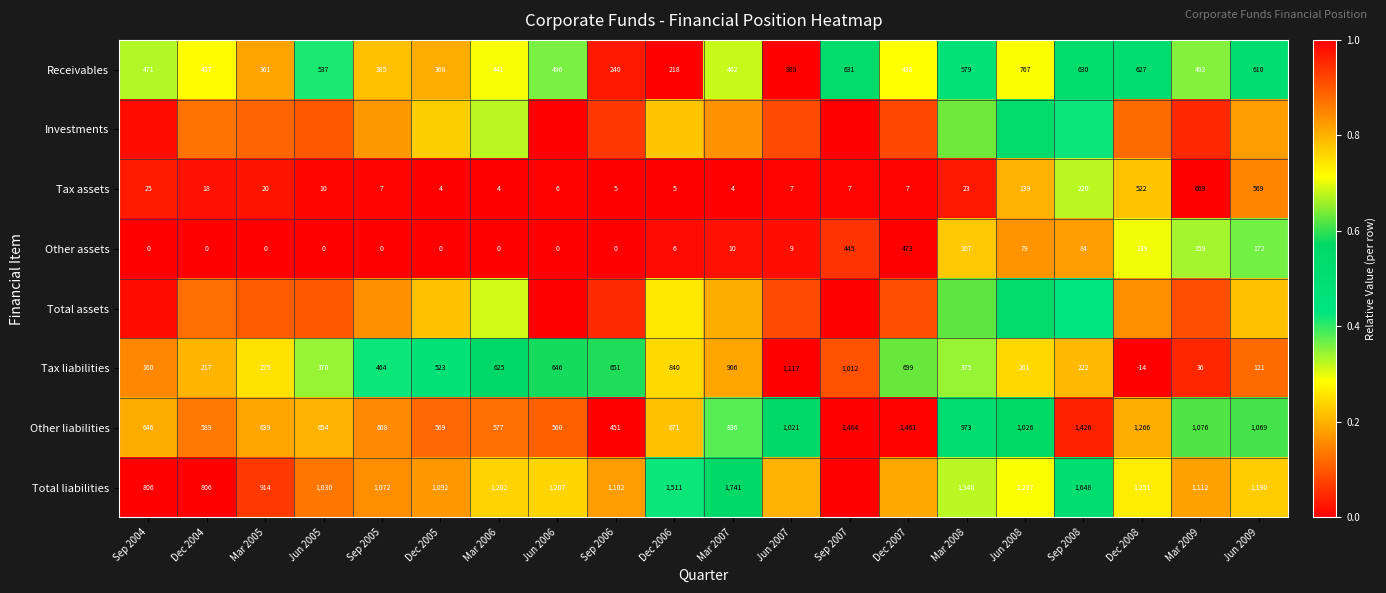

At which category is the sum across all series the highest?

Sep 2007